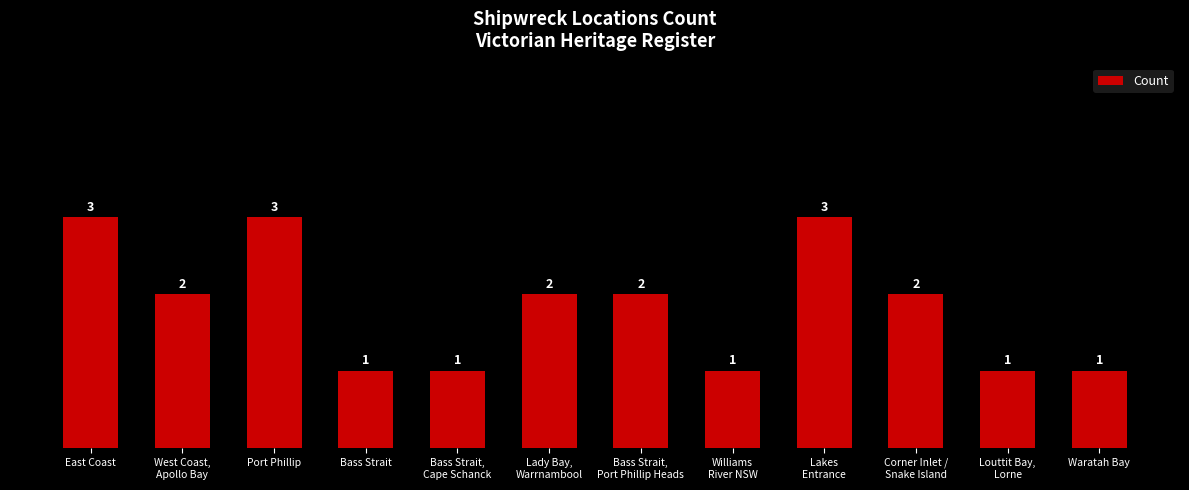

The chart shows a value of 2 at Corner Inlet /
Snake Island. True or false?

True